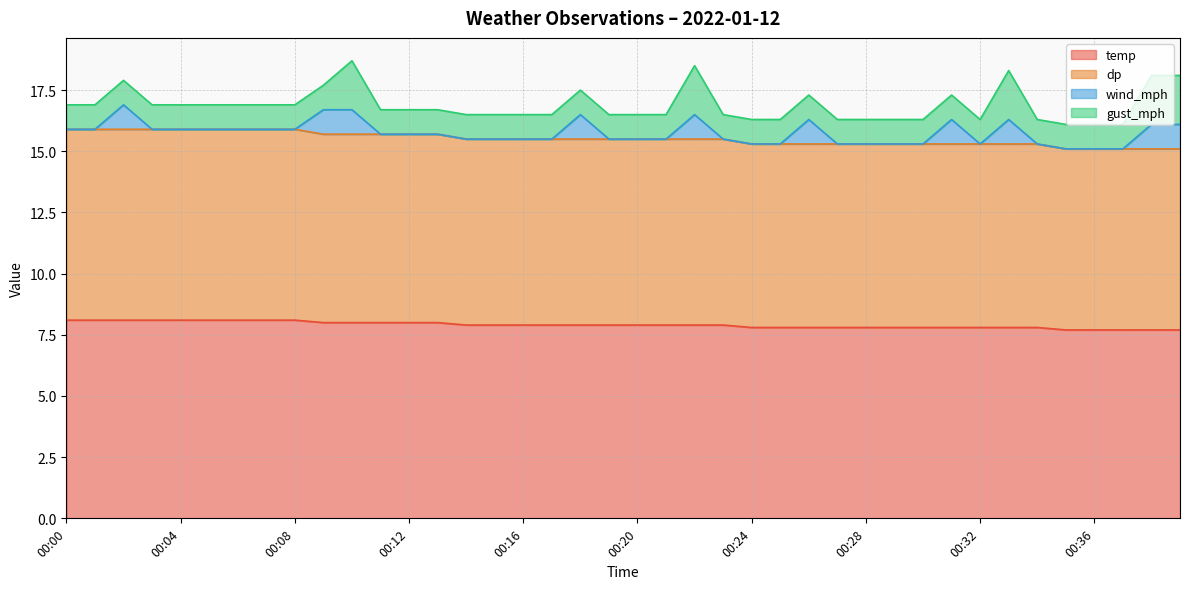

How many lines are shown in the chart?

4